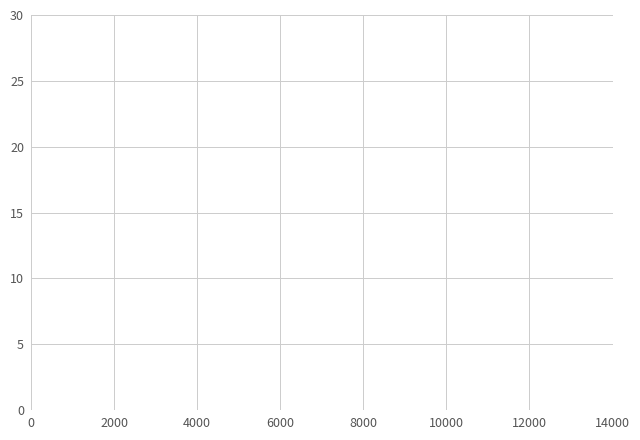

What is the value of the 2nd point from the left?

6